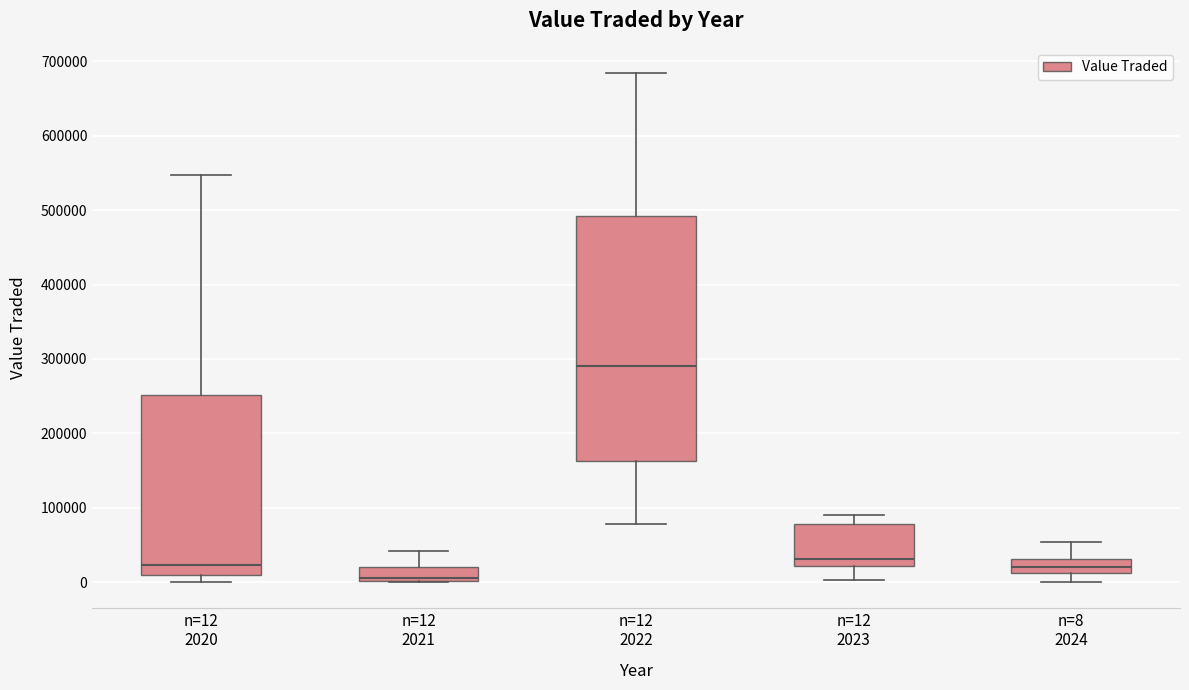

Comparing the boxes themselves (not the whiskers), which one is the tallest?

n=12 2022